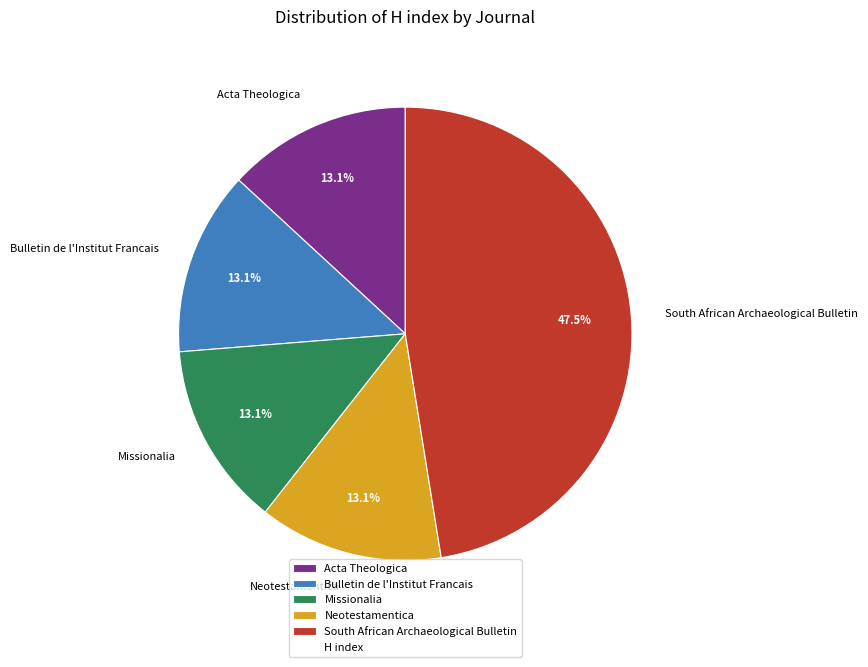

Does any single category account for the majority?

No